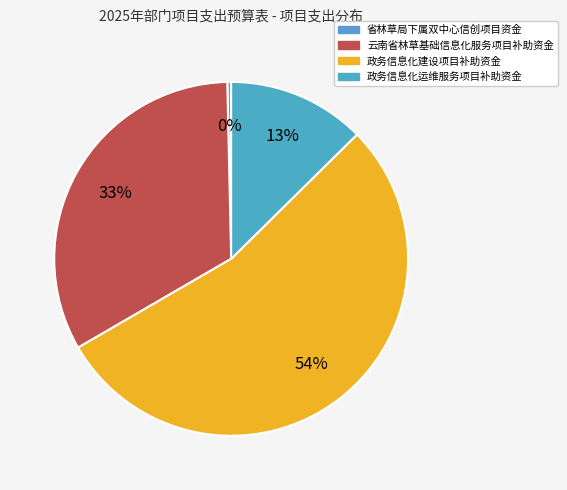

Count the number of slices in the pie.

4